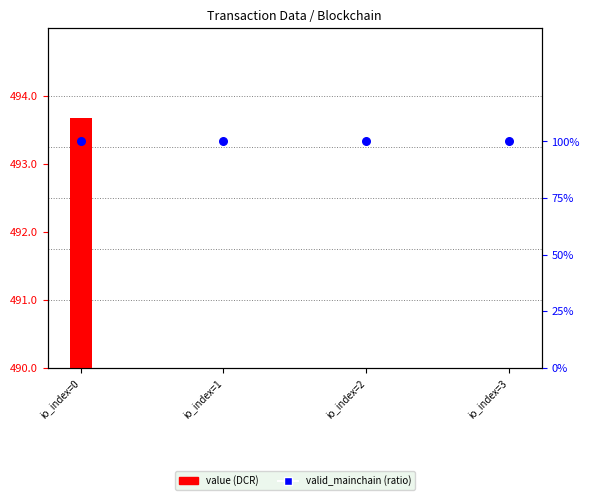

Which series contains the highest Y value?

value (DCR)